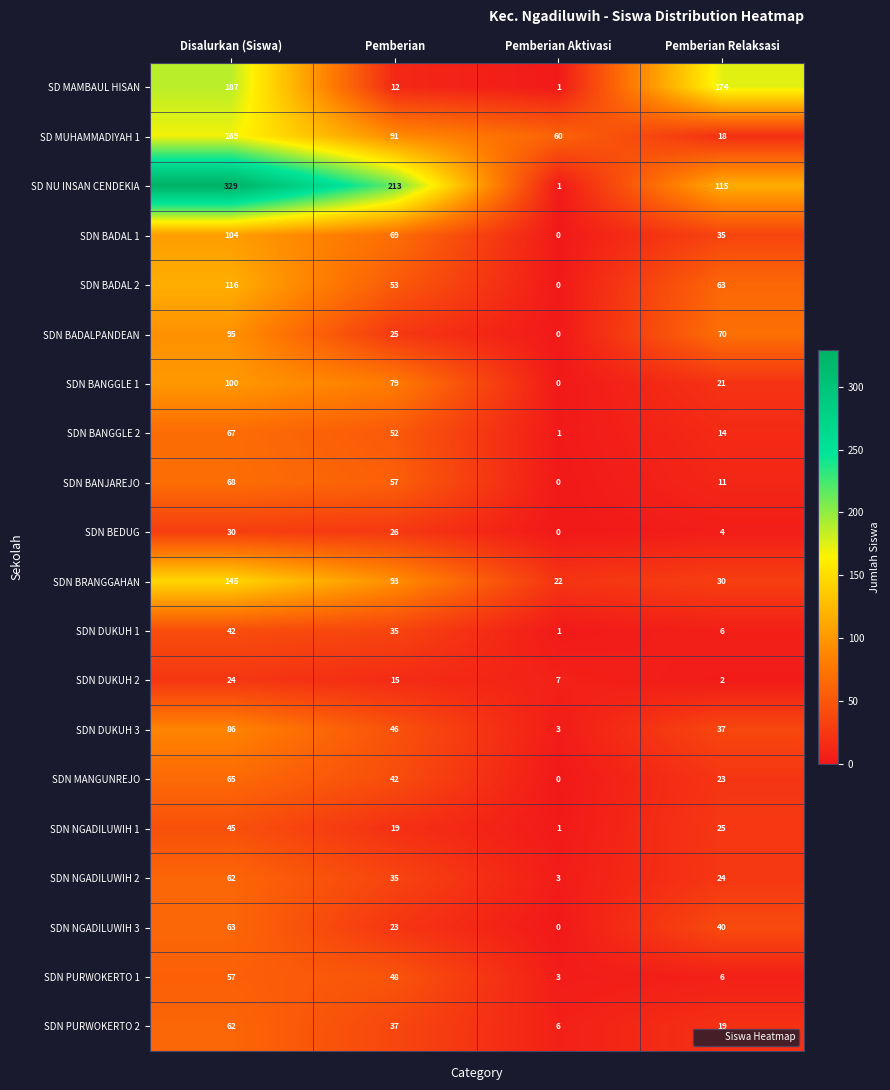

What is the sum of the SDN BRANGGAHAN values at Pemberian Aktivasi and Disalurkan (Siswa)?

167